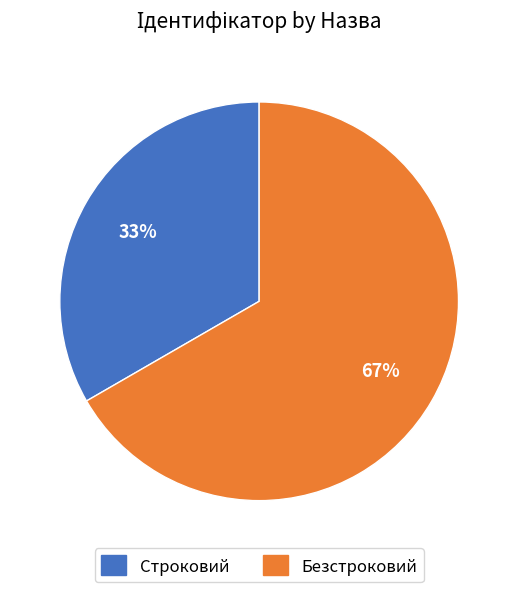

Approximately how many times larger is the value at Безстроковий compared to Строковий?

2.0